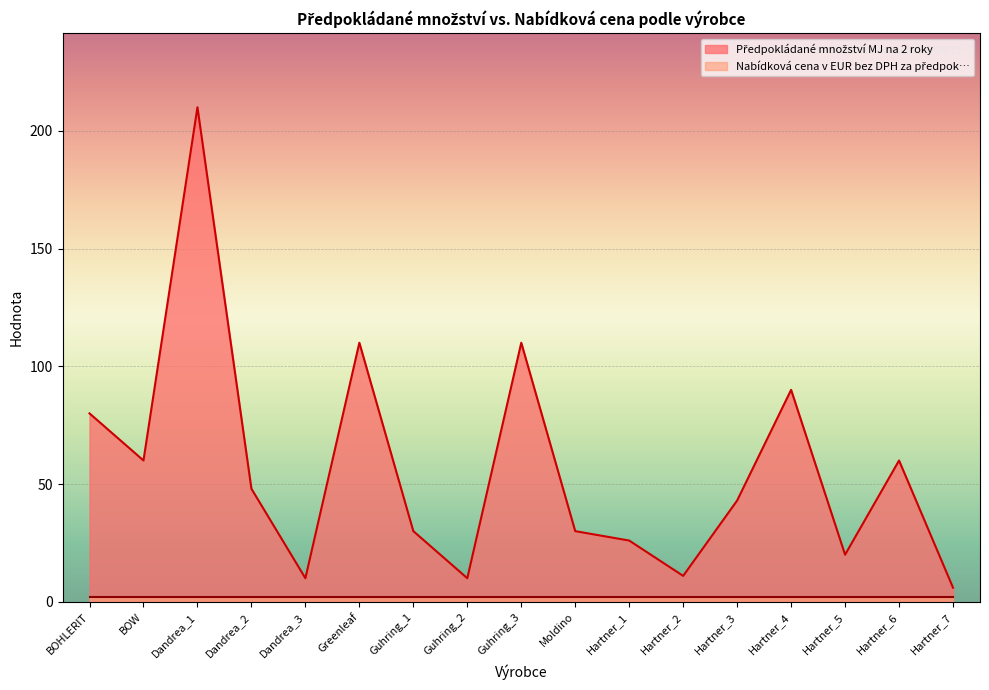

What is the label of the 3rd point from the right?

Hartner_5